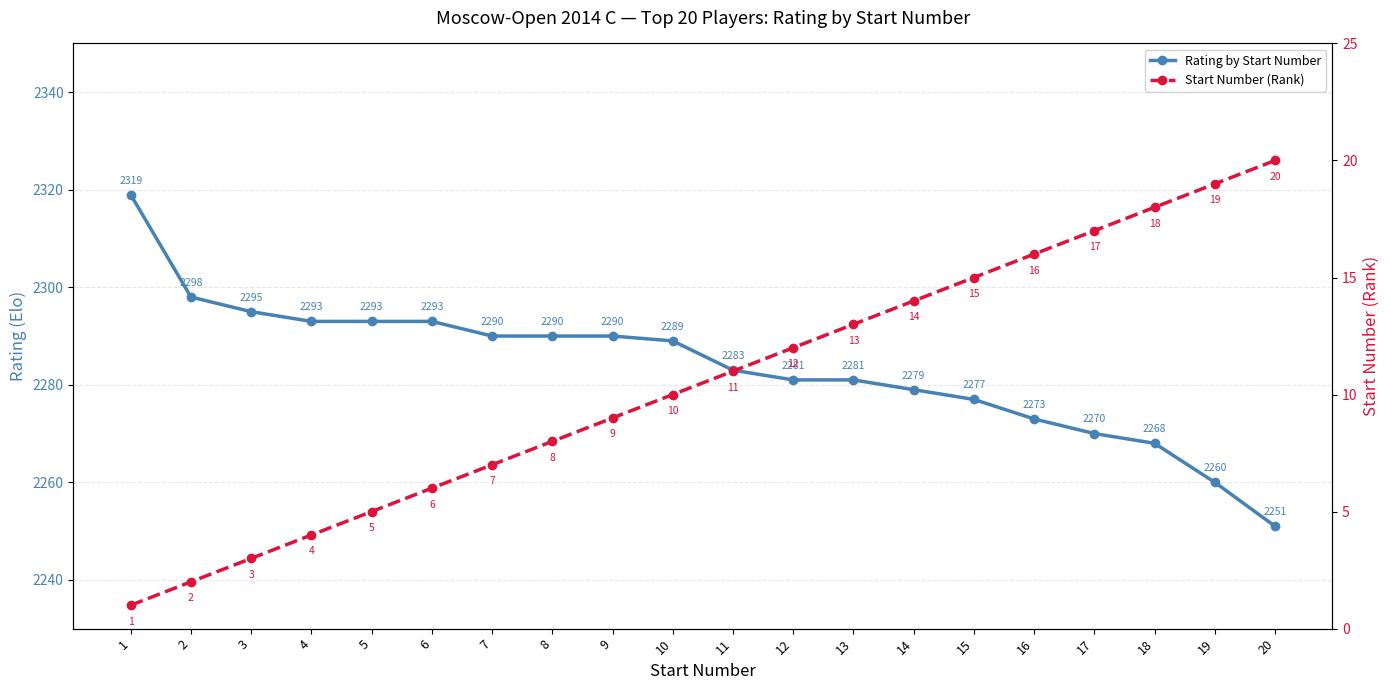

What is the difference between the highest and lowest values at 10?

2279